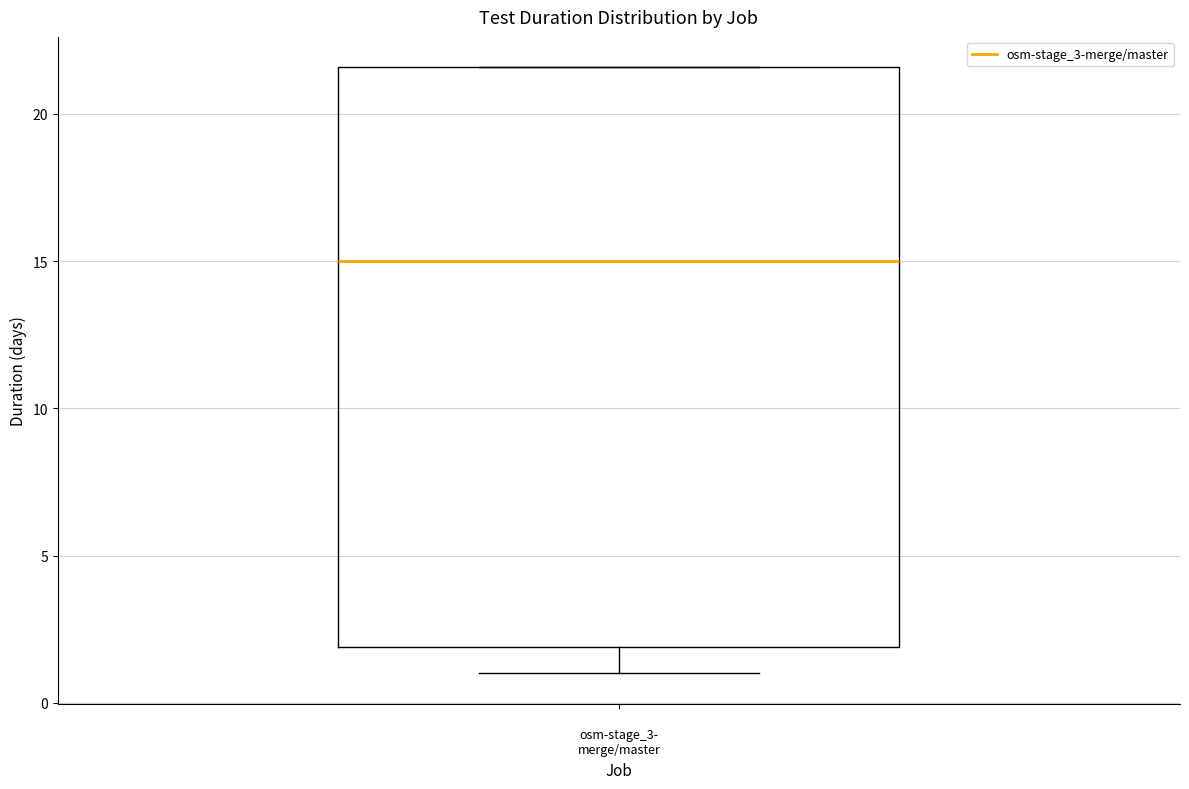

Read this box plot against the y-axis: the position of the median line, the range covered by the box, and the ends of both whiskers. The values are not printed on the chart, so give them approximately, as read against the axis.

median 15.0, box 2.0 to 21.5, whiskers 1.0 to 21.5